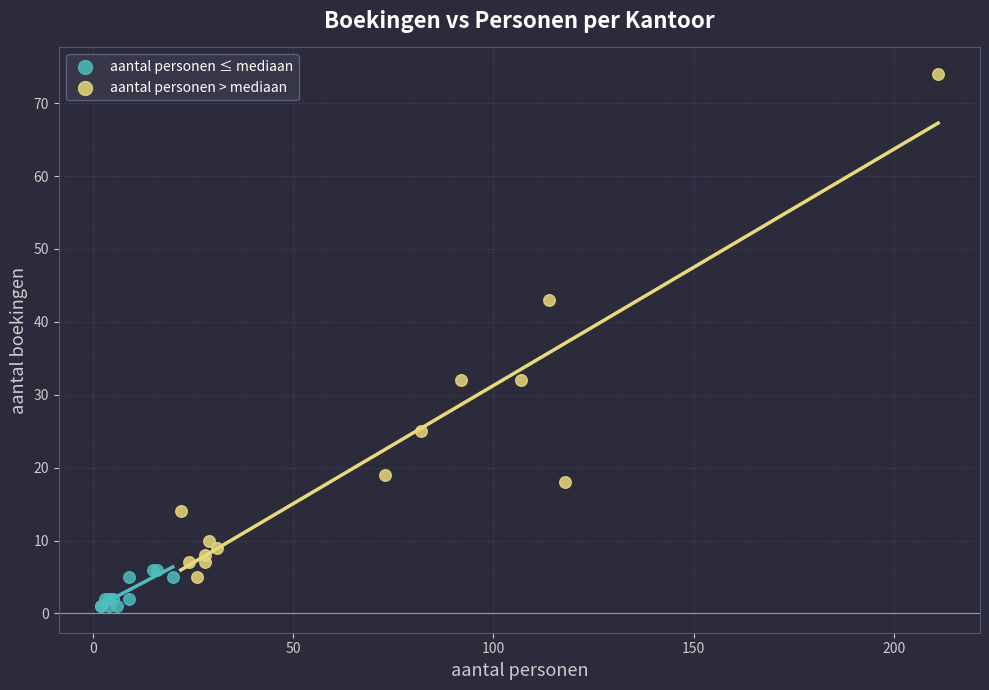

Which series has the widest spread of Y values?

aantal personen > mediaan